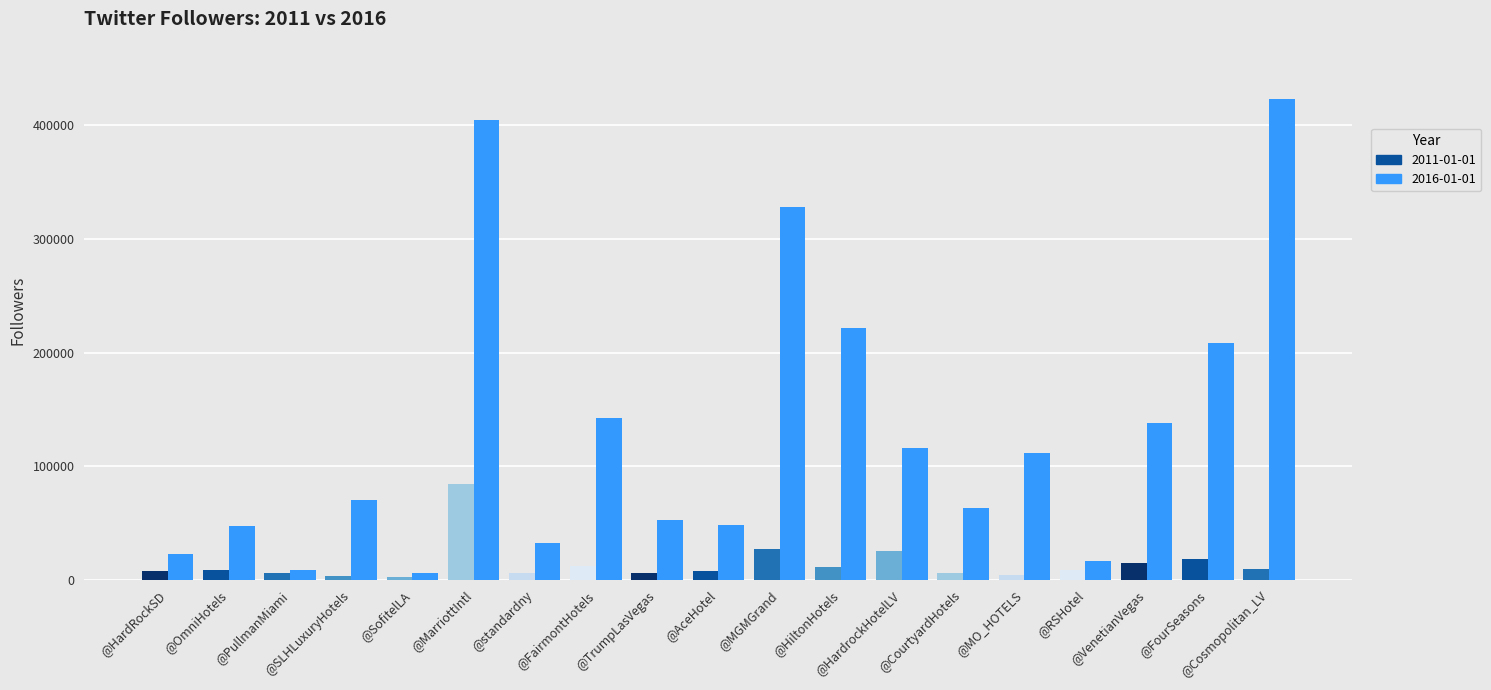

Rank the series by their maximum value, from lowest to highest.

2011-01-01, 2016-01-01